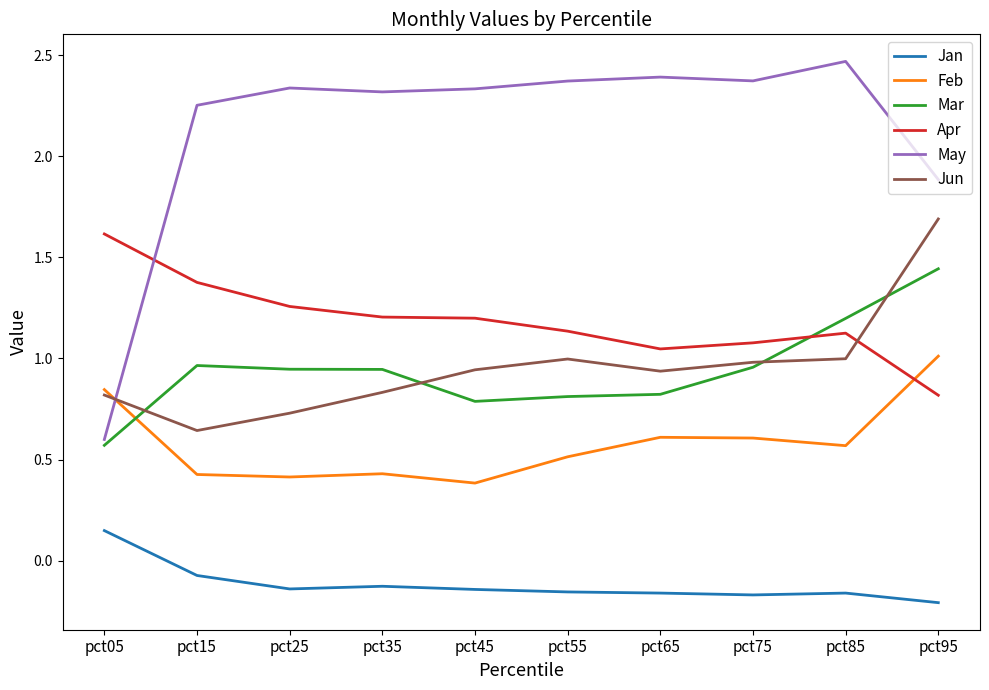

Which series has the widest spread of values?

May